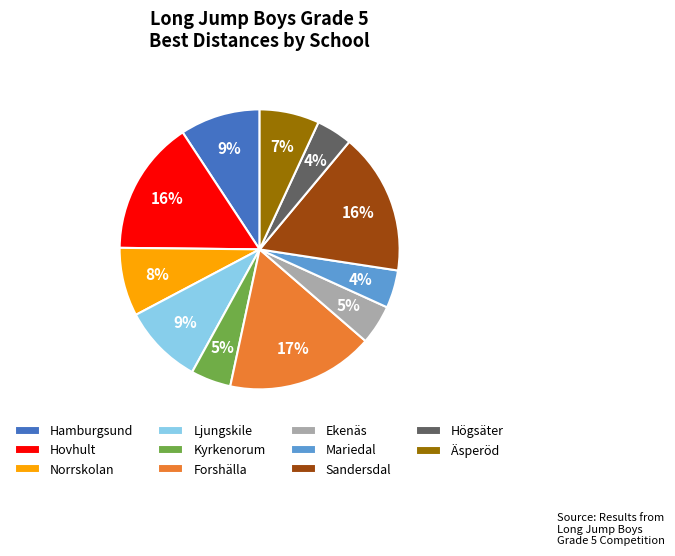

Does any single category account for the majority?

No